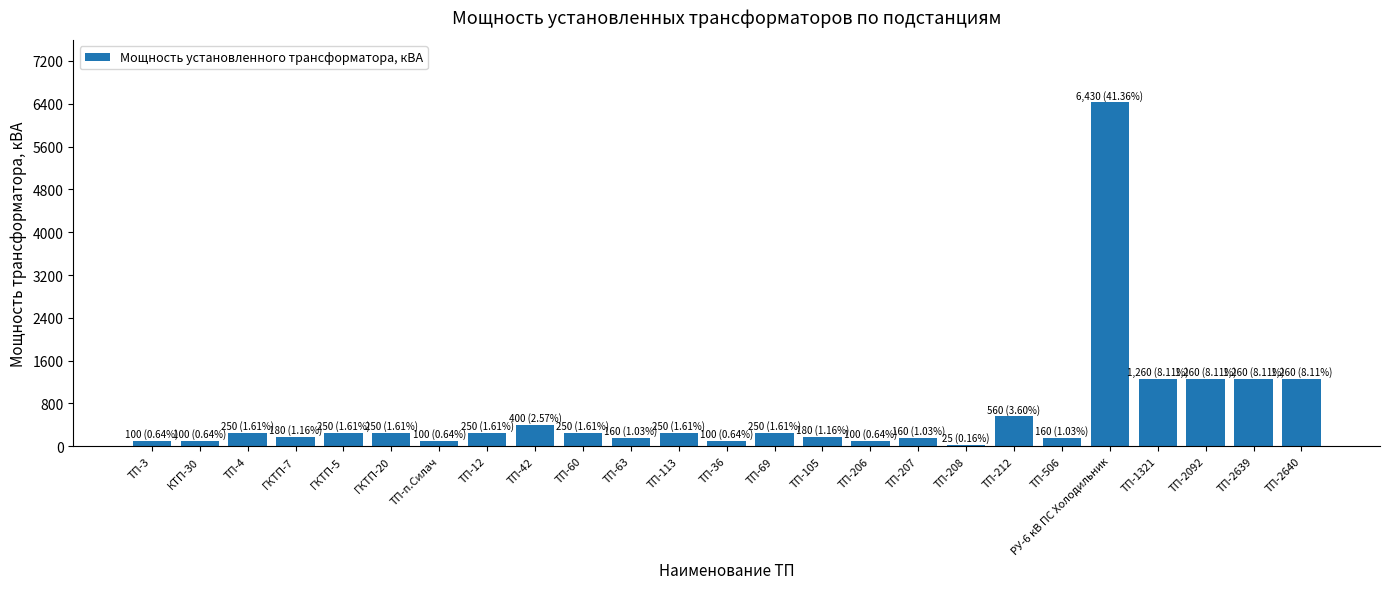

What is the label of the 12th bar from the right?

ТП-69